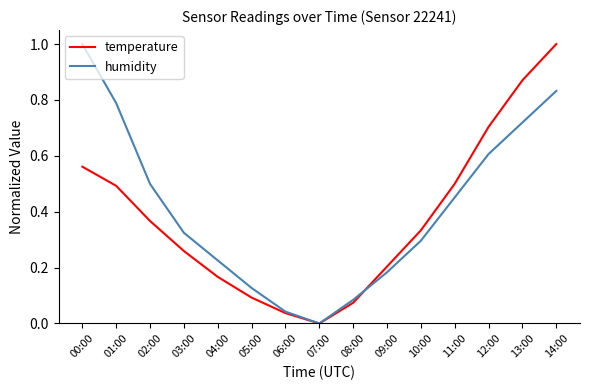

At which category does temperature reach its first local valley?

07:00